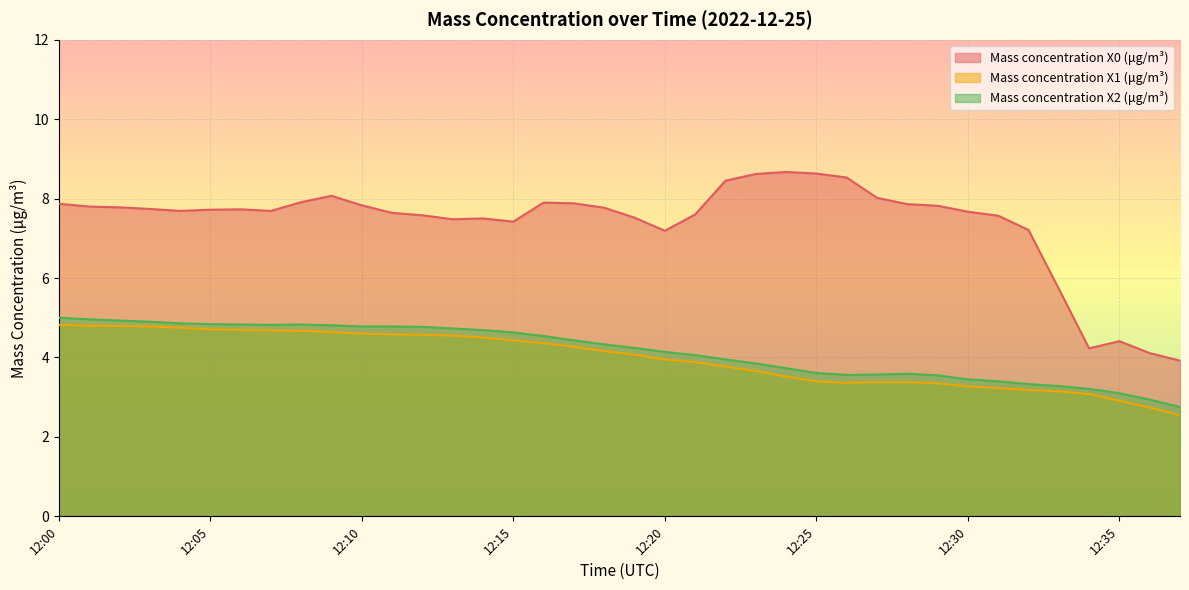

List the labels in order of Mass concentration X1 (μg/m³) value, smallest first.

12:37, 12:36, 12:35, 12:34, 12:33, 12:32, 12:31, 12:30, 12:29, 12:26, 12:27, 12:28, 12:25, 12:24, 12:23, 12:22, 12:21, 12:20, 12:19, 12:18, 12:17, 12:16, 12:15, 12:14, 12:13, 12:12, 12:11, 12:10, 12:09, 12:08, 12:07, 12:06, 12:05, 12:04, 12:03, 12:02, 12:01, 12:00